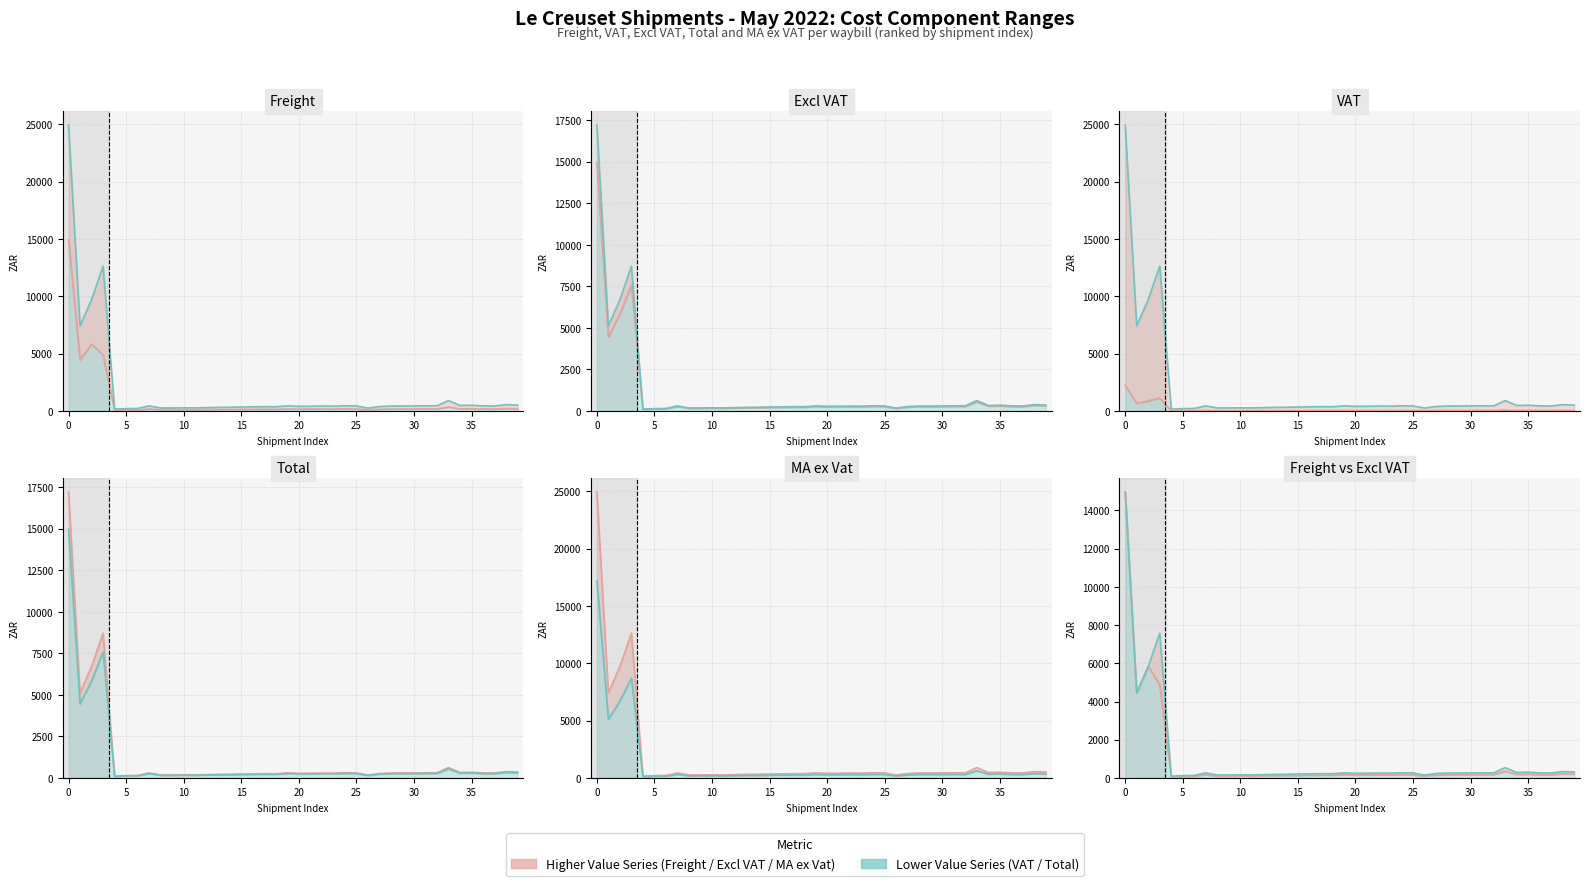

What is the difference between the maximum and minimum values in the VAT series?

2228.7